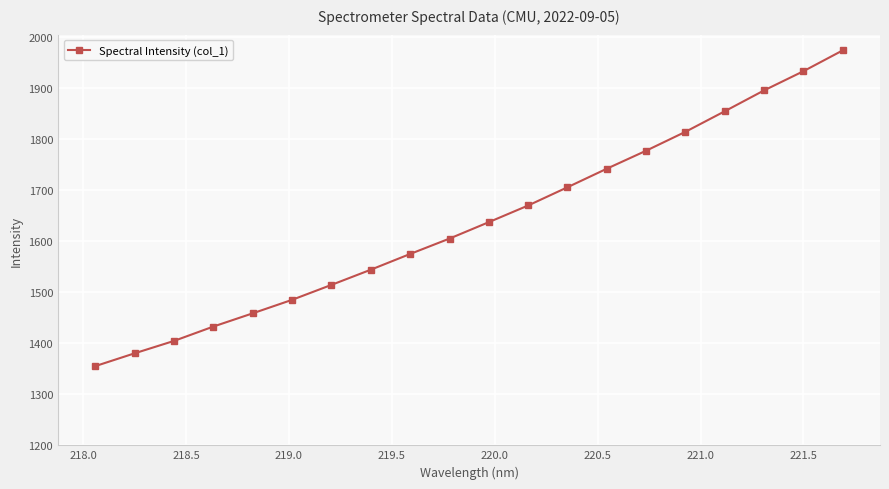

Is this an area chart (filled region under the line)?

No